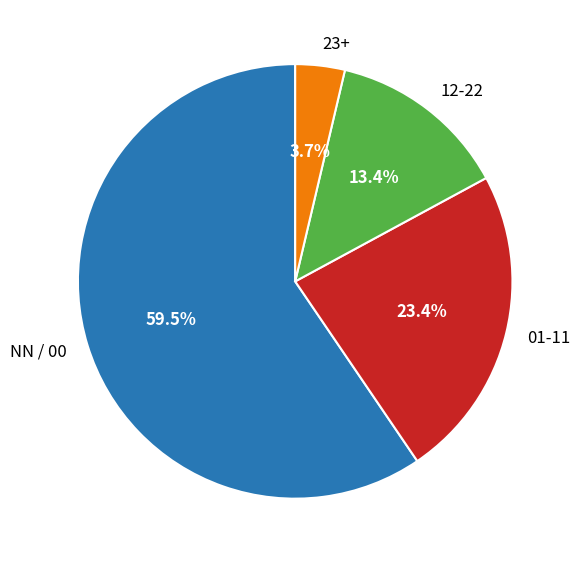

Does NN / 00 represent more than half of the total?

Yes